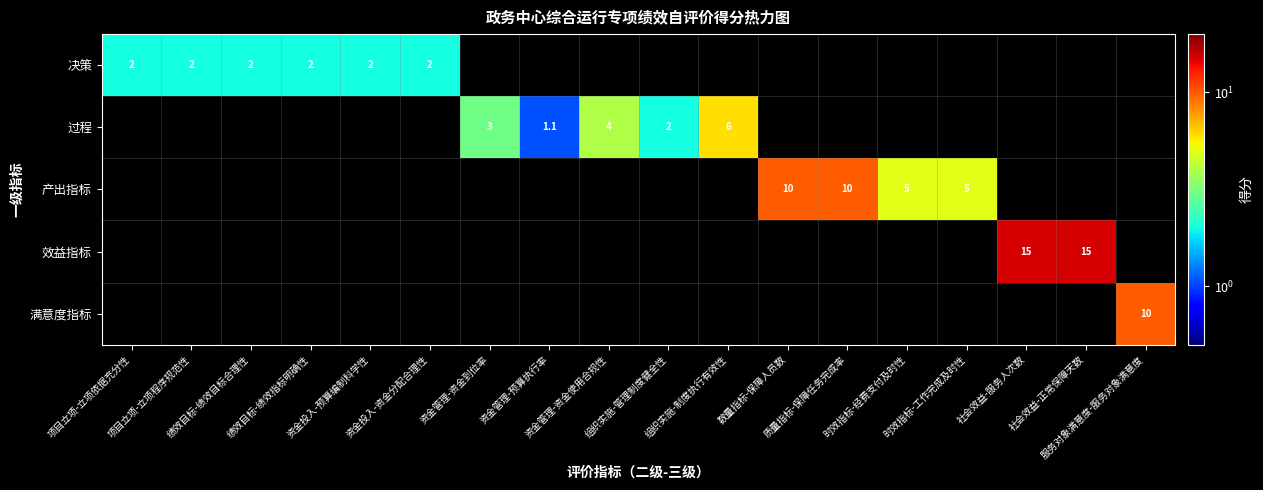

What is the difference between the 过程 values at 时效指标-工作完成及时性 and 组织实施-管理制度健全性?

2.0